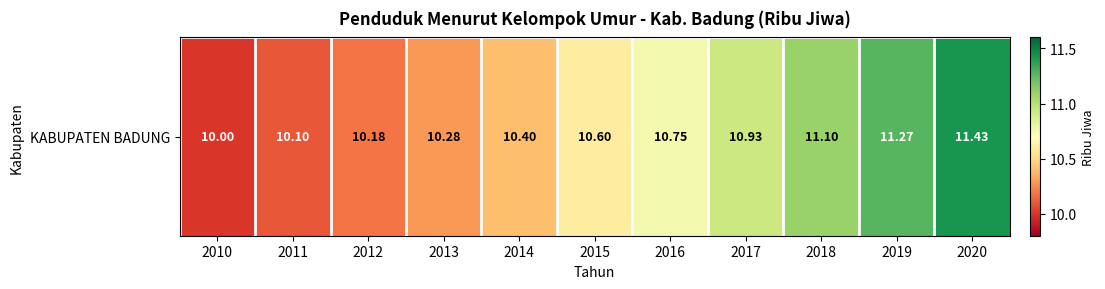

At which category does the chart reach its minimum across all series?

2010